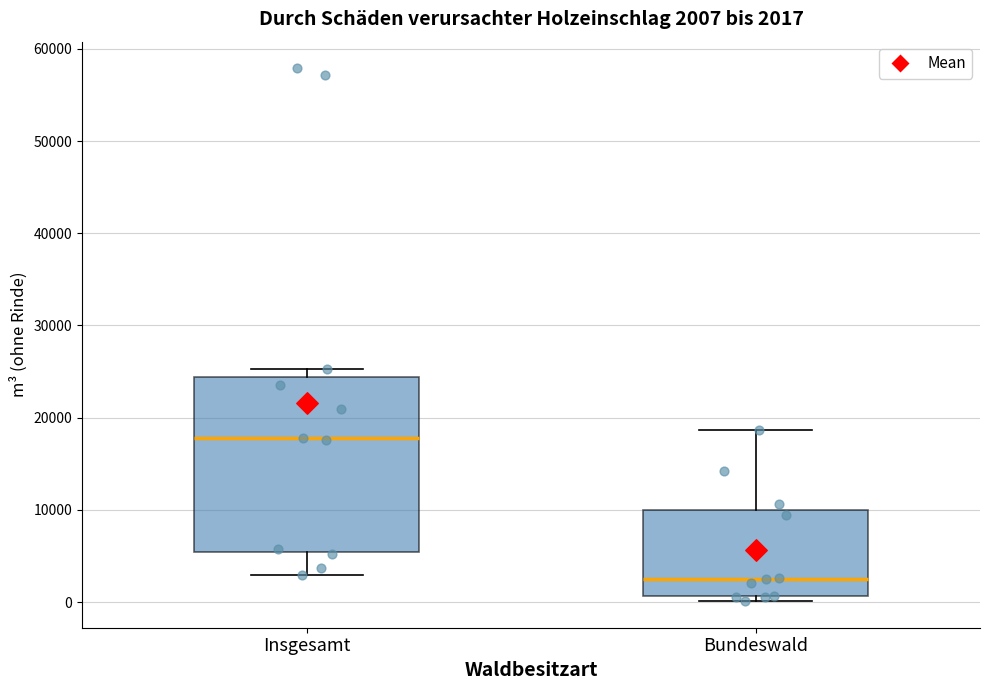

Which box is the tallest, from its lower edge to its upper edge?

Insgesamt